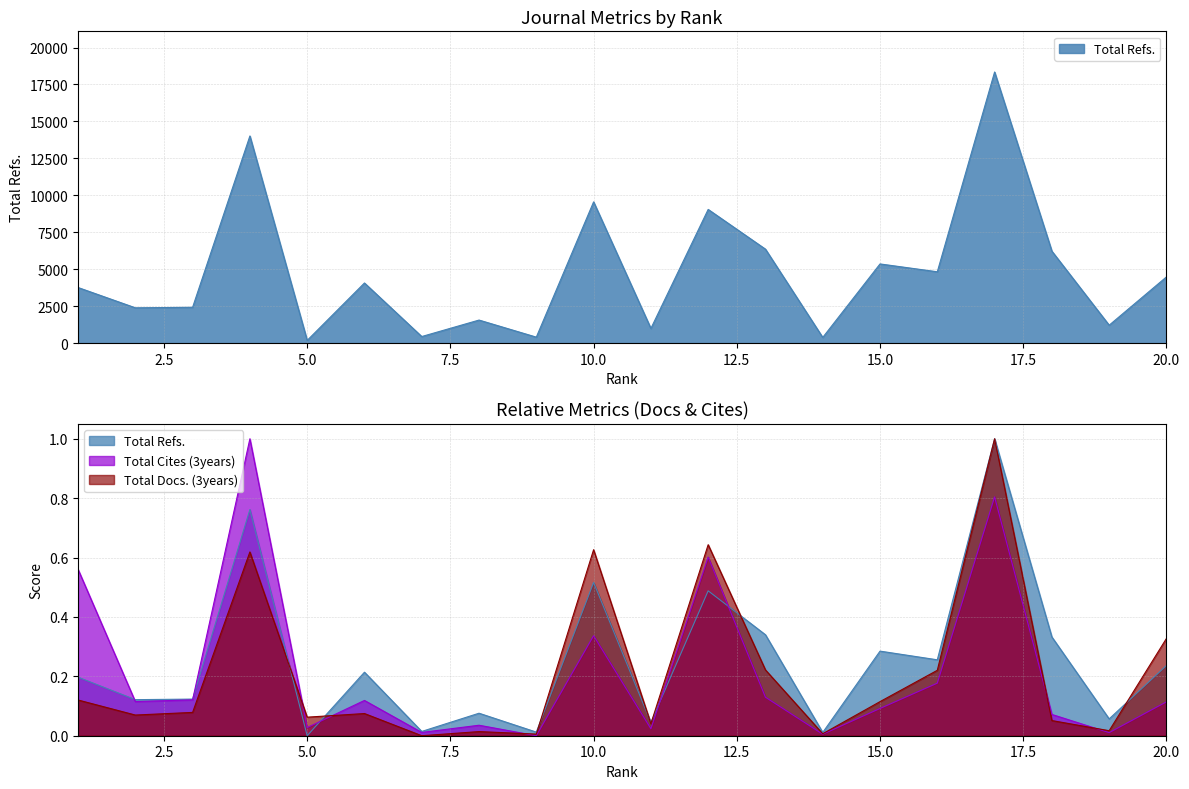

What are all the series names shown in the legend?

Total Refs., Total Cites (3years), Total Docs. (3years)